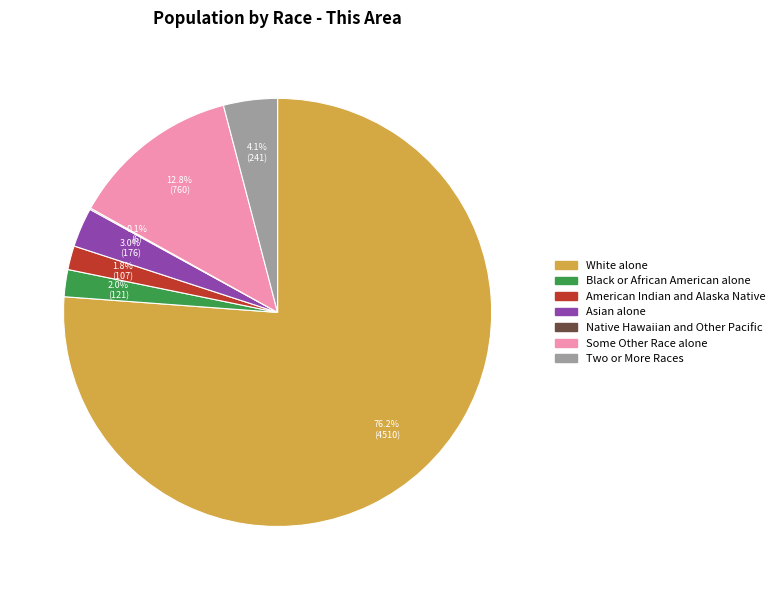

Which slice is the largest?

White alone